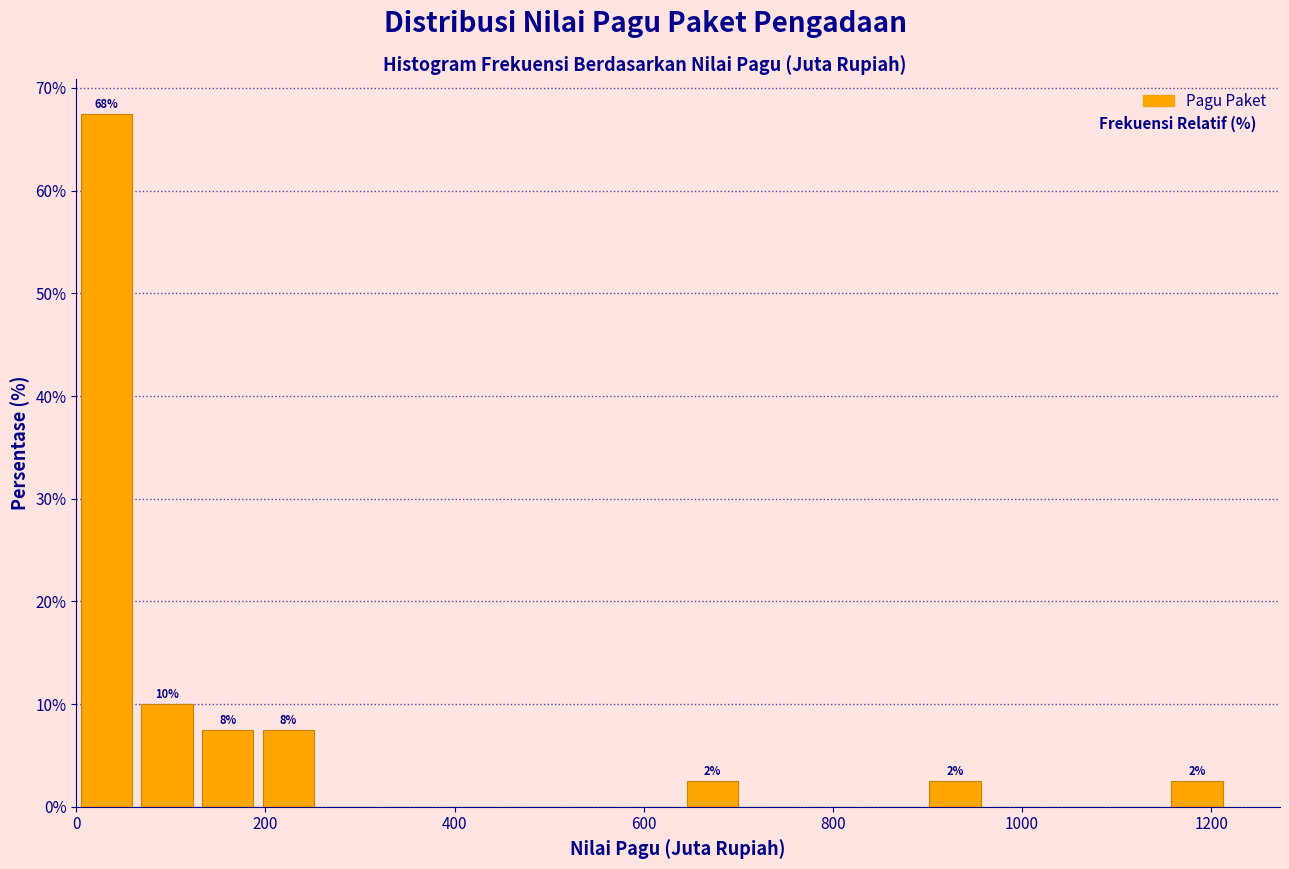

Around what value on the x-axis is the tallest bar? Give the approximate position of its centre, as read against the axis.

40